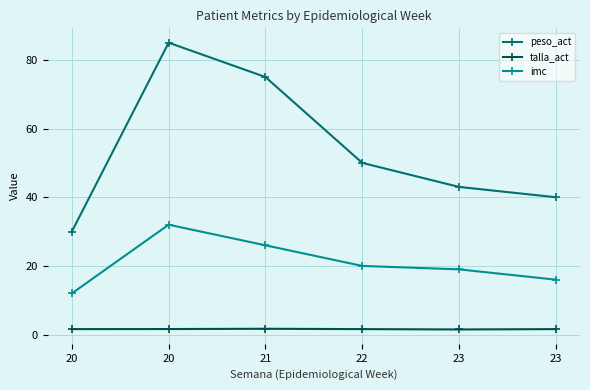

Rank the categories by imc value from highest to lowest.

20, 21, 22, 23, 23, 20